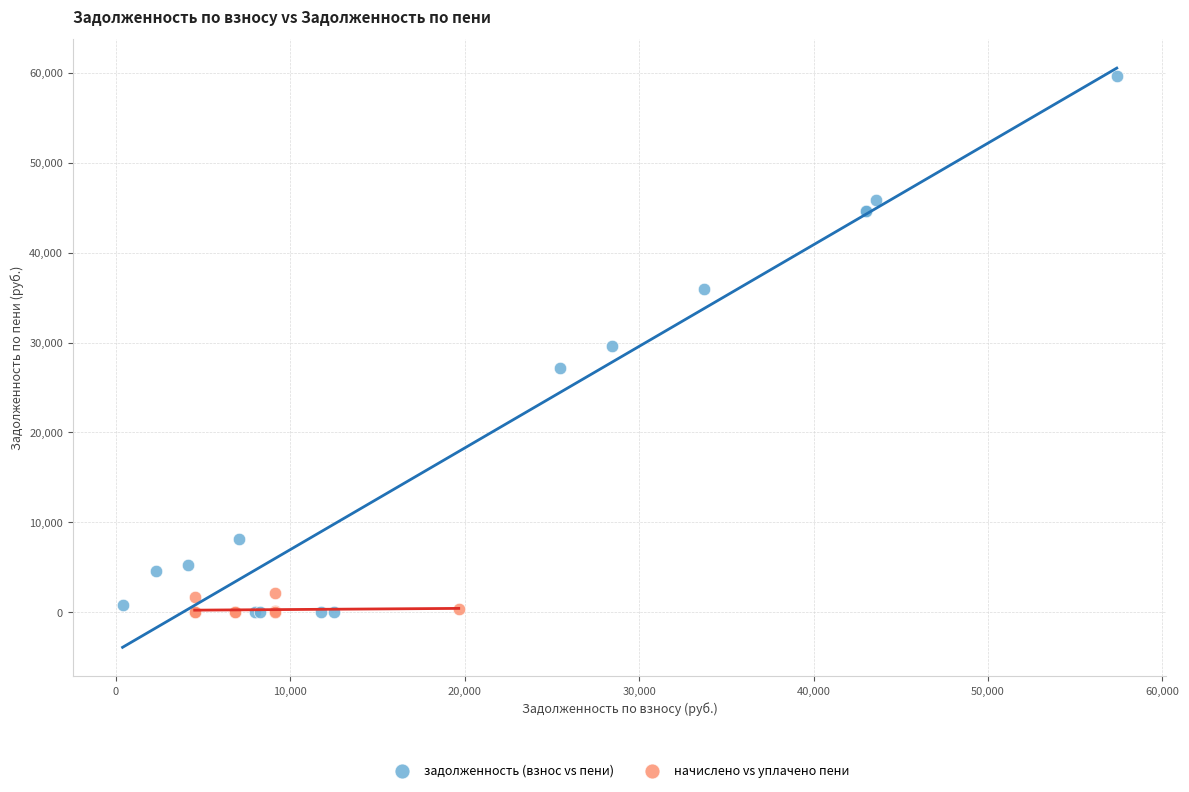

Which series contains the highest Y value?

задолженность (взнос vs пени)